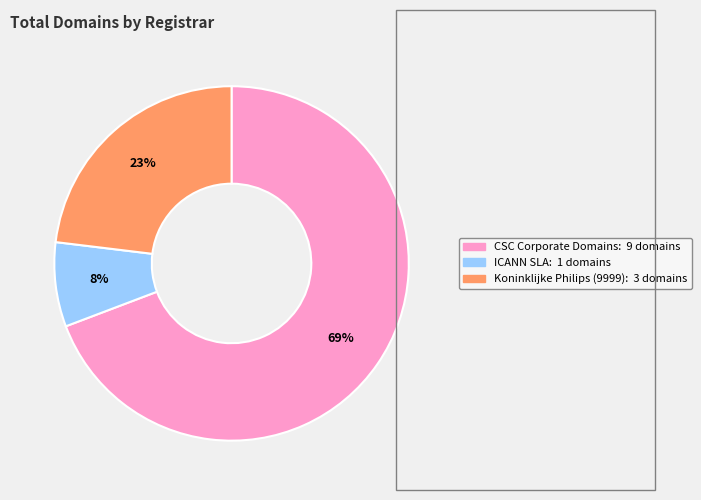

To the nearest percent, what is the average slice percentage?

33%